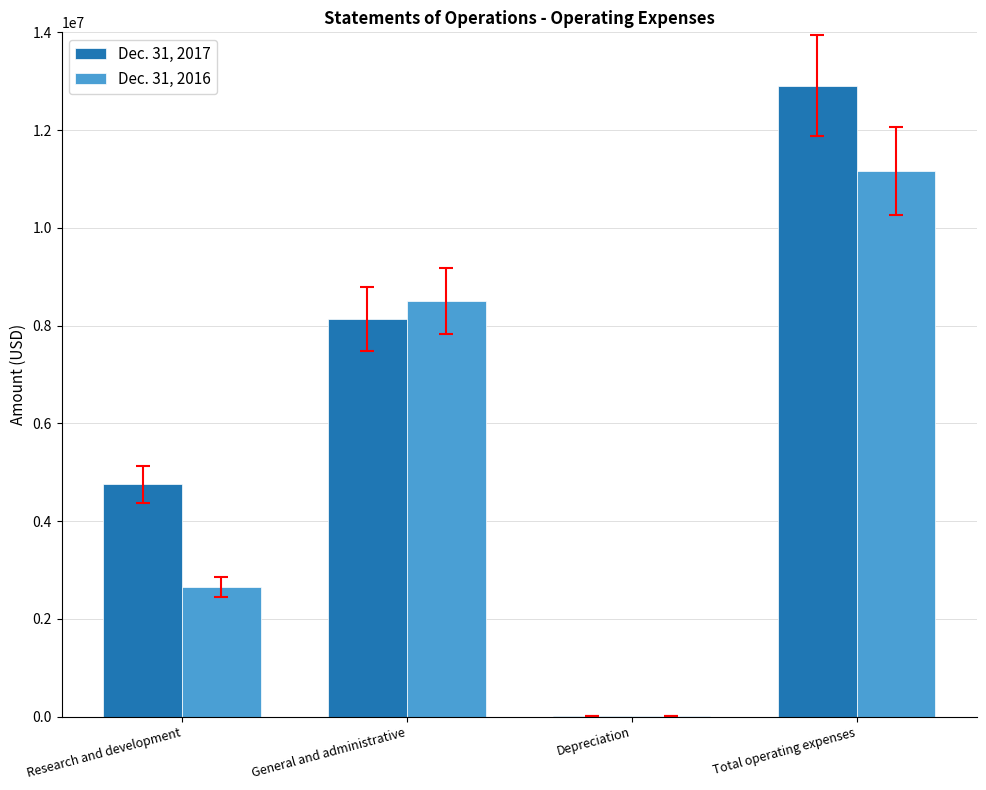

The Dec. 31, 2016 series shows 11164280 at Total operating expenses. True or false?

True